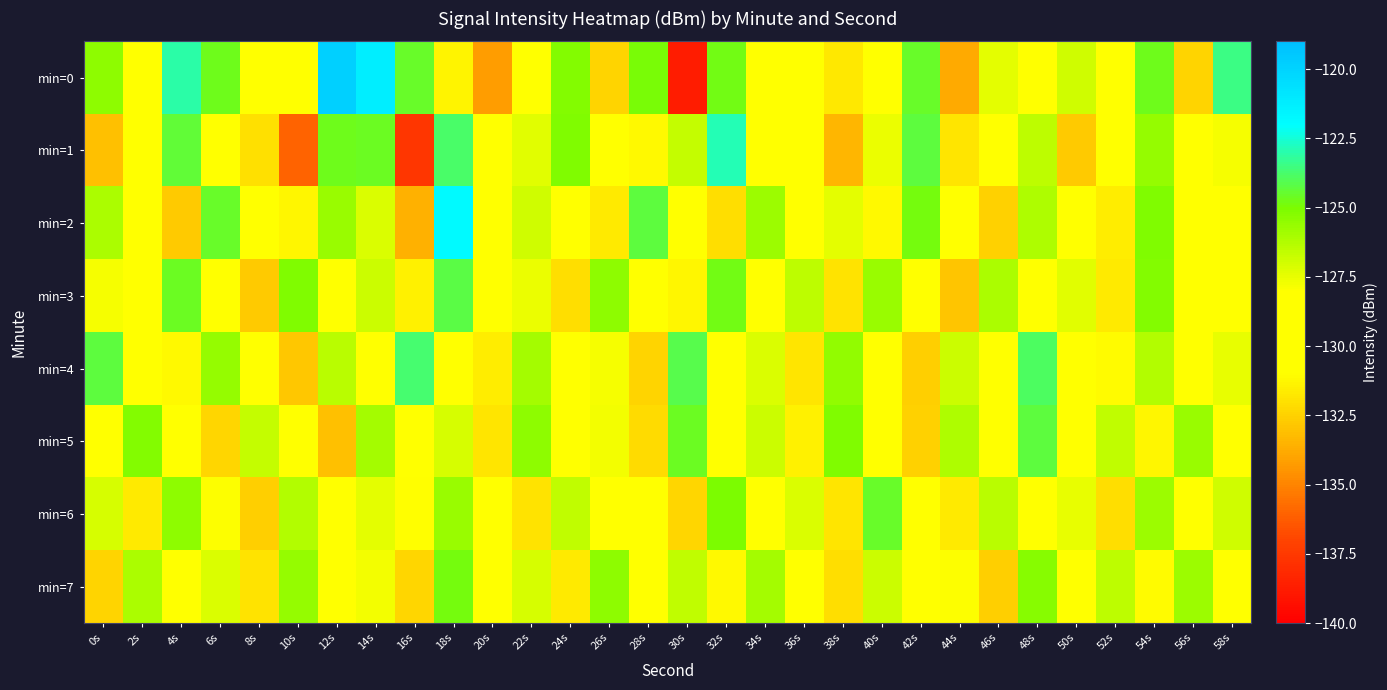

What is the smallest value displayed?

-138.7